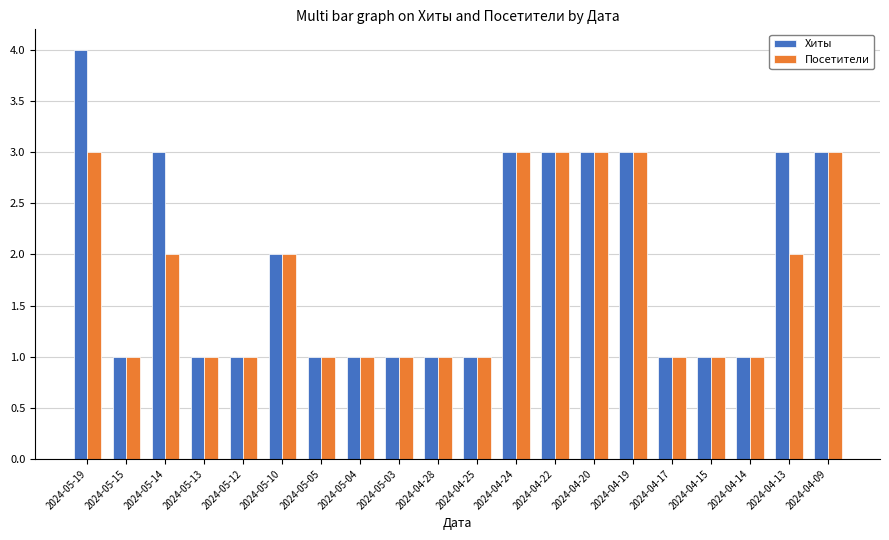

Reading right to left, extract all data points from this chart.

Хиты: 2024-04-09=3	2024-04-13=3	2024-04-14=1	2024-04-15=1	2024-04-17=1	2024-04-19=3	2024-04-20=3	2024-04-22=3	2024-04-24=3	2024-04-25=1	2024-04-28=1	2024-05-03=1	2024-05-04=1	2024-05-05=1	2024-05-10=2	2024-05-12=1	2024-05-13=1	2024-05-14=3	2024-05-15=1	2024-05-19=4
Посетители: 2024-04-09=3	2024-04-13=2	2024-04-14=1	2024-04-15=1	2024-04-17=1	2024-04-19=3	2024-04-20=3	2024-04-22=3	2024-04-24=3	2024-04-25=1	2024-04-28=1	2024-05-03=1	2024-05-04=1	2024-05-05=1	2024-05-10=2	2024-05-12=1	2024-05-13=1	2024-05-14=2	2024-05-15=1	2024-05-19=3